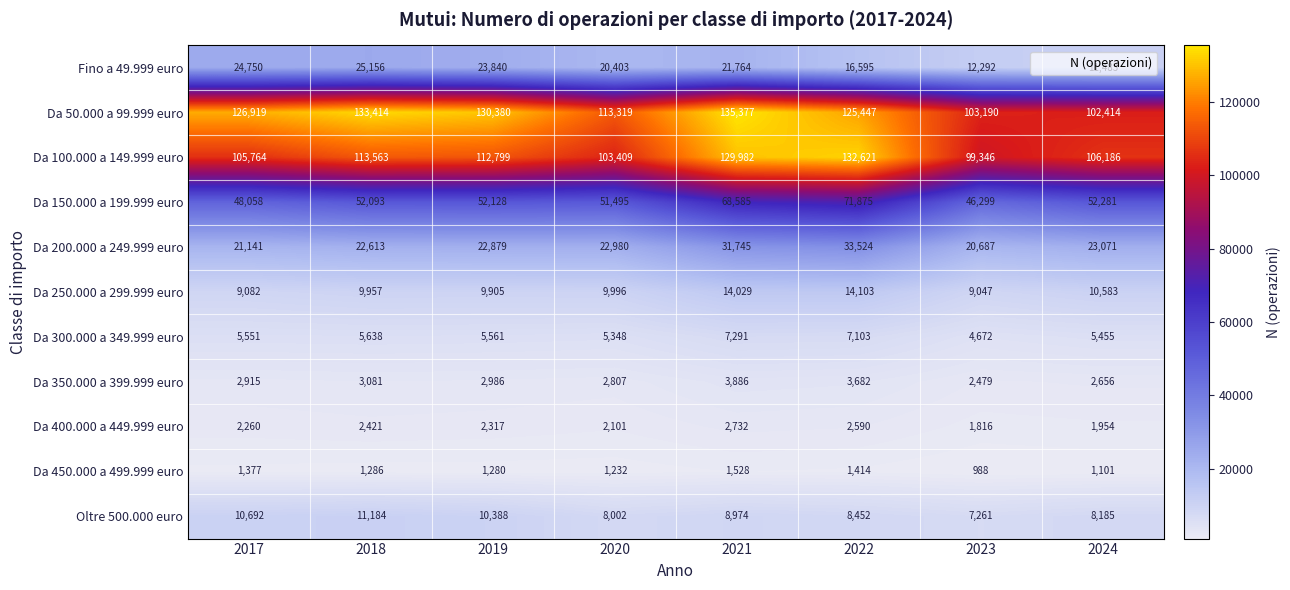

What is the average value of the Da 350.000 a 399.999 euro series?

3062